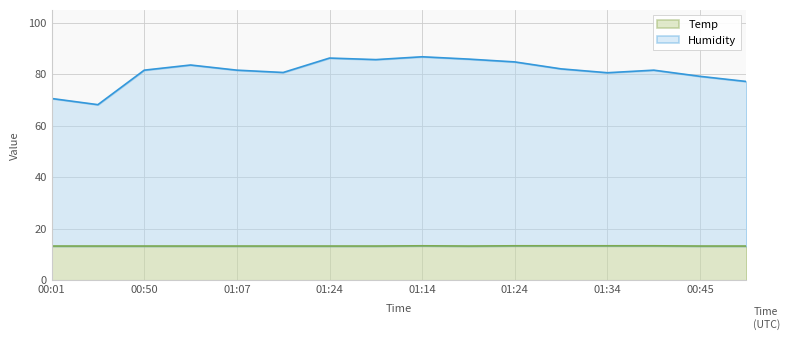

What are all the series names shown in the legend?

Temp, Humidity